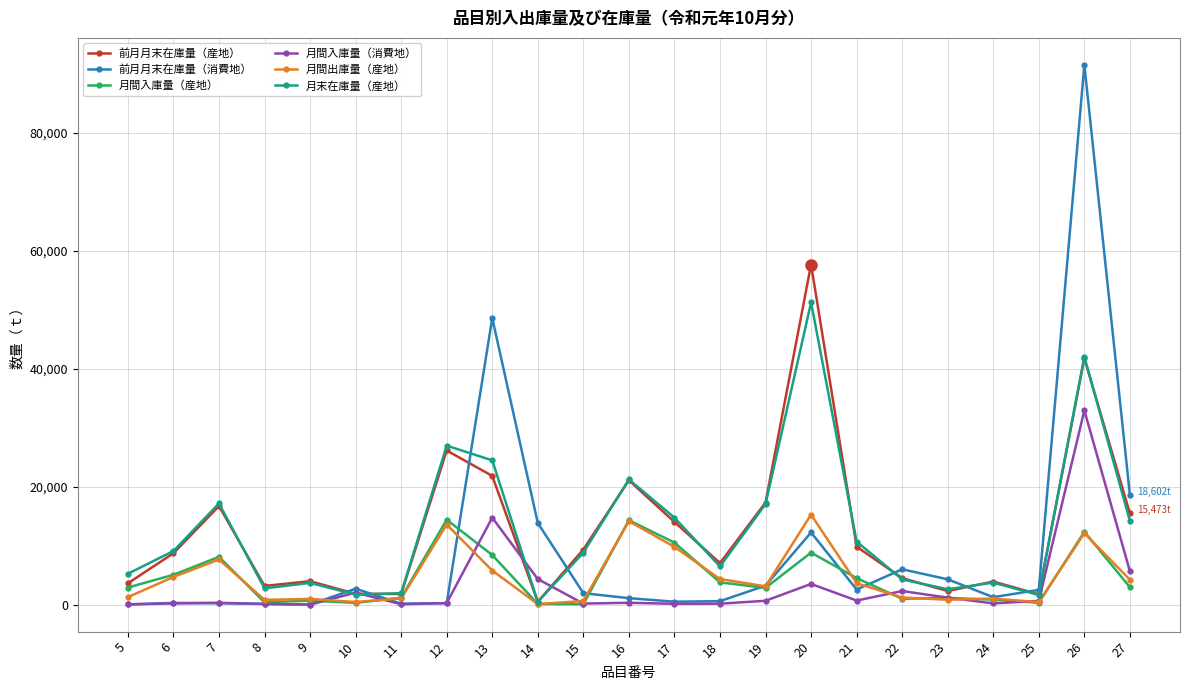

How many distinct data groups are displayed?

6